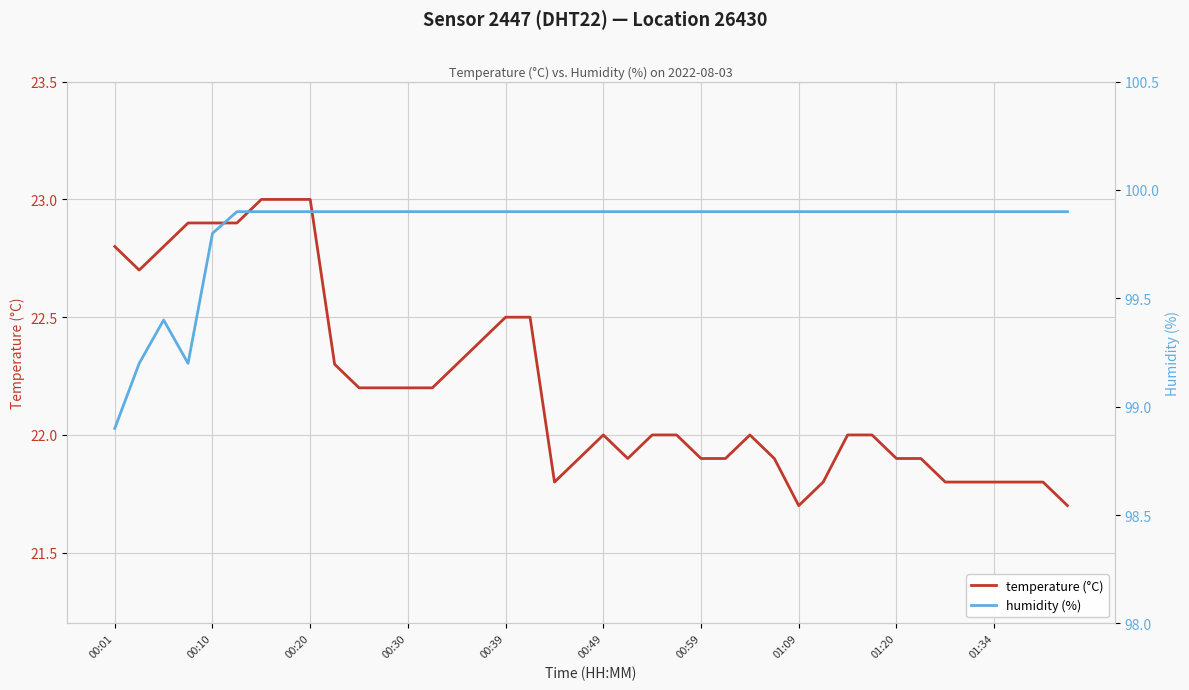

Does the chart have visible grid lines?

Yes